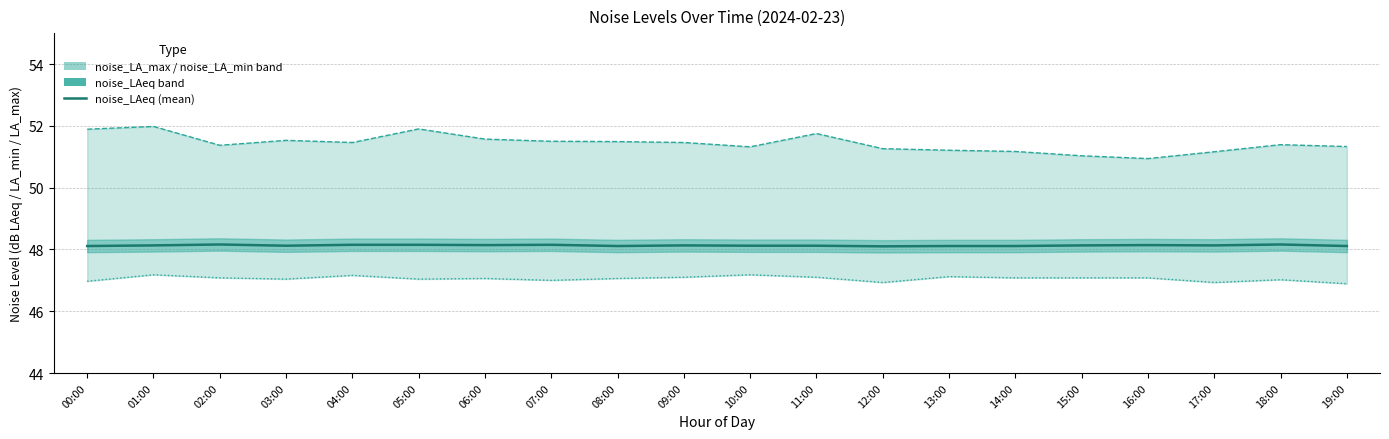

Reading right to left, list all the values displayed in this chart.

noise_LAeq: 19:00=48.1	18:00=48.2	17:00=48.1	16:00=48.1	15:00=48.1	14:00=48.1	13:00=48.1	12:00=48.1	11:00=48.1	10:00=48.1	09:00=48.1	08:00=48.1	07:00=48.1	06:00=48.1	05:00=48.1	04:00=48.1	03:00=48.1	02:00=48.2	01:00=48.1	00:00=48.1
noise_LA_max: 19:00=51.3	18:00=51.4	17:00=51.2	16:00=50.9	15:00=51.0	14:00=51.2	13:00=51.2	12:00=51.3	11:00=51.8	10:00=51.3	09:00=51.5	08:00=51.5	07:00=51.5	06:00=51.6	05:00=51.9	04:00=51.5	03:00=51.5	02:00=51.4	01:00=52.0	00:00=51.9
noise_LA_min: 19:00=46.9	18:00=47.0	17:00=46.9	16:00=47.1	15:00=47.1	14:00=47.1	13:00=47.1	12:00=46.9	11:00=47.1	10:00=47.2	09:00=47.1	08:00=47.1	07:00=47.0	06:00=47.1	05:00=47.0	04:00=47.2	03:00=47.0	02:00=47.1	01:00=47.2	00:00=47.0